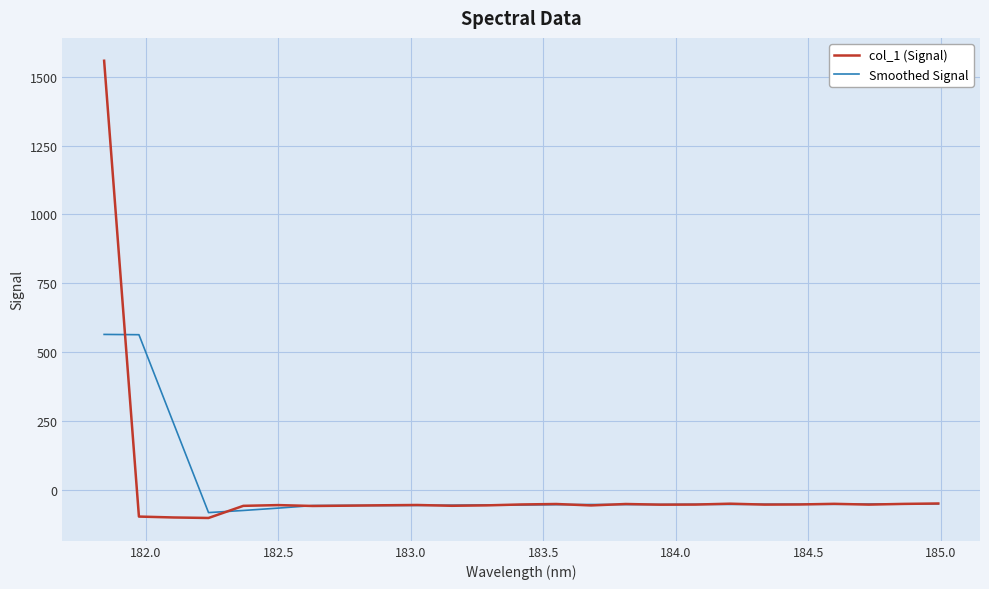

List the series in order of their peak value, highest first.

col_1 (Signal), Smoothed Signal